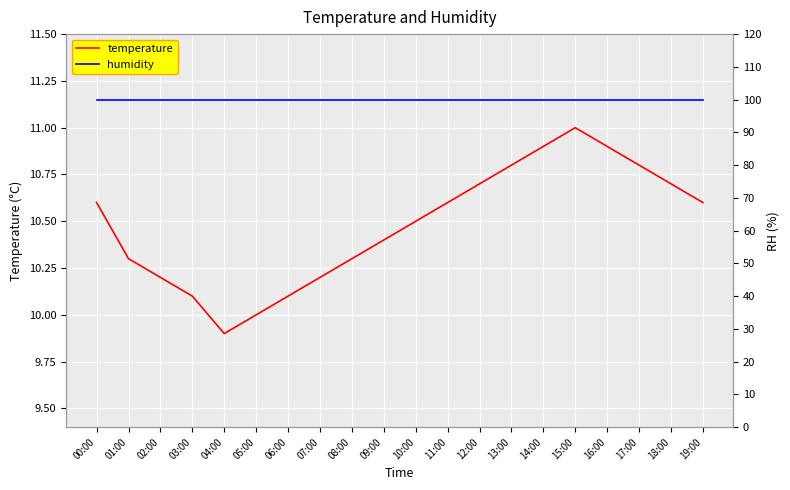

What is the value of the temperature point at the 10th from the left?

10.4